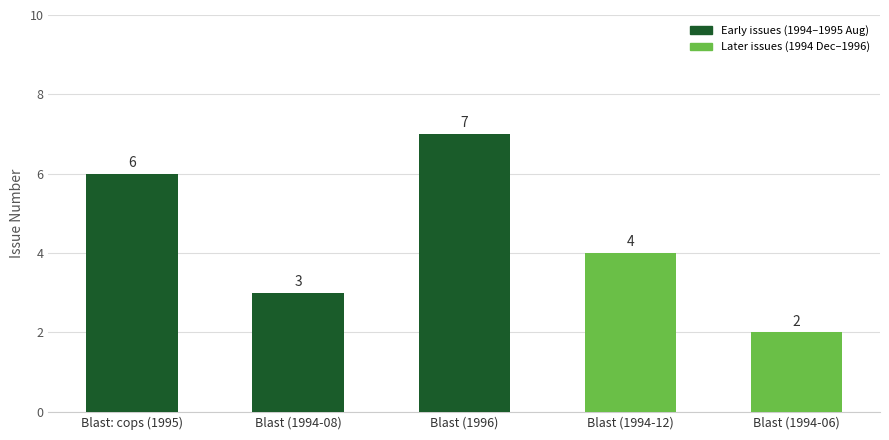

At which label does the data first exceed 4?

Blast: cops (1995)